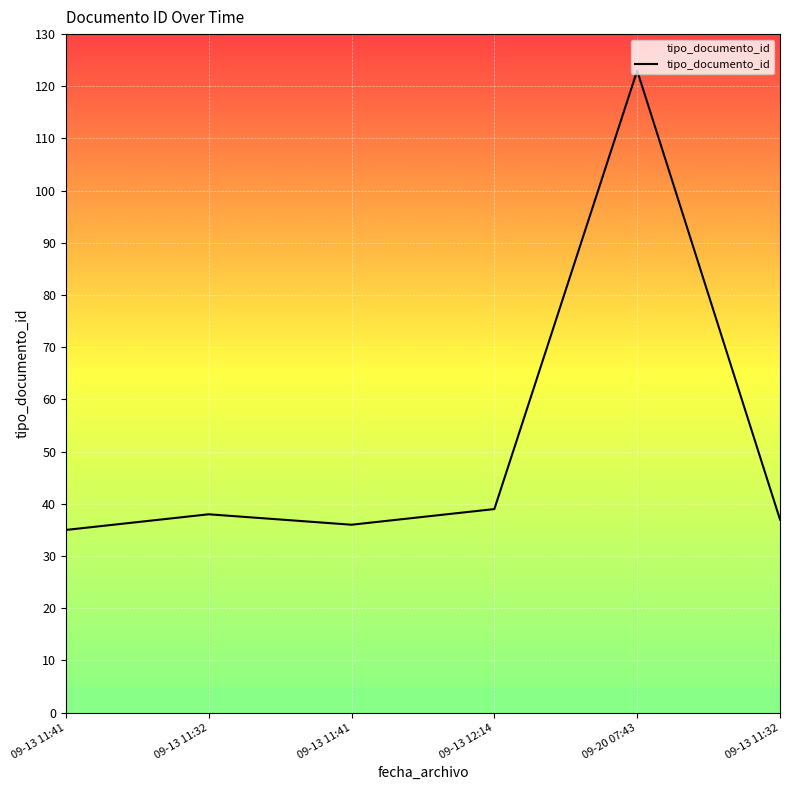

Does the chart display data point markers on the line(s)?

No